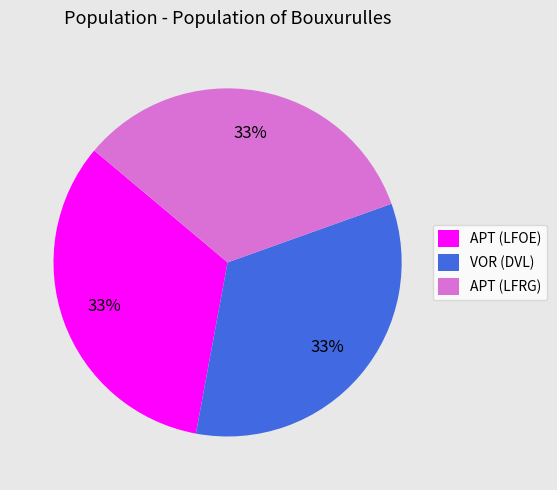

Count the number of slices in the pie.

3